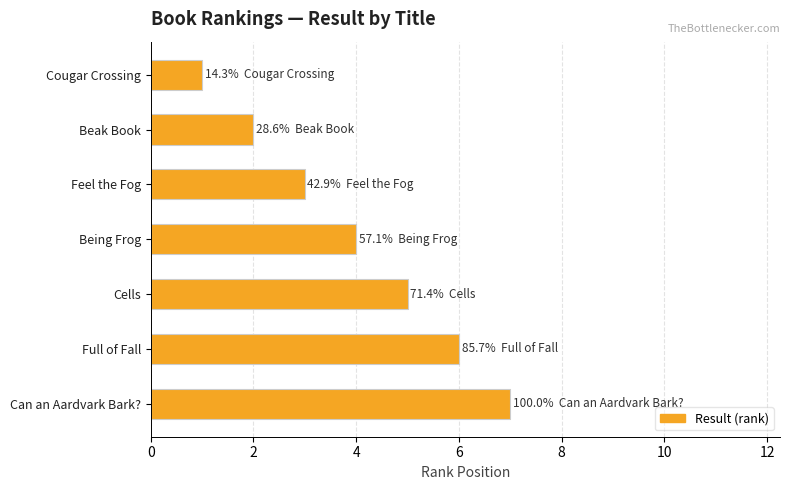

Does the chart contain stacked bars?

No